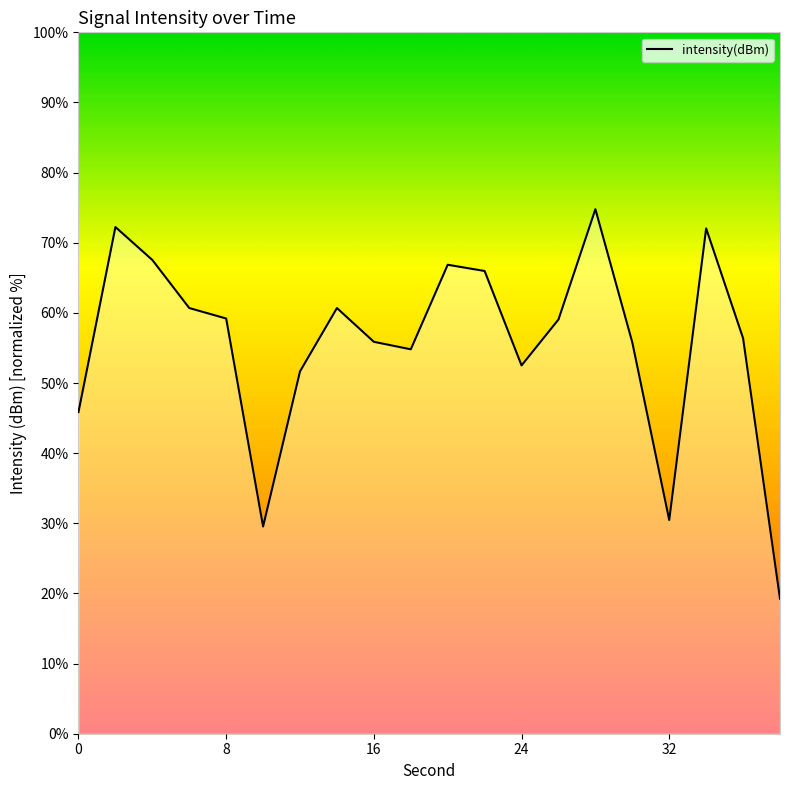

What is the difference between the maximum and minimum values?

55.5